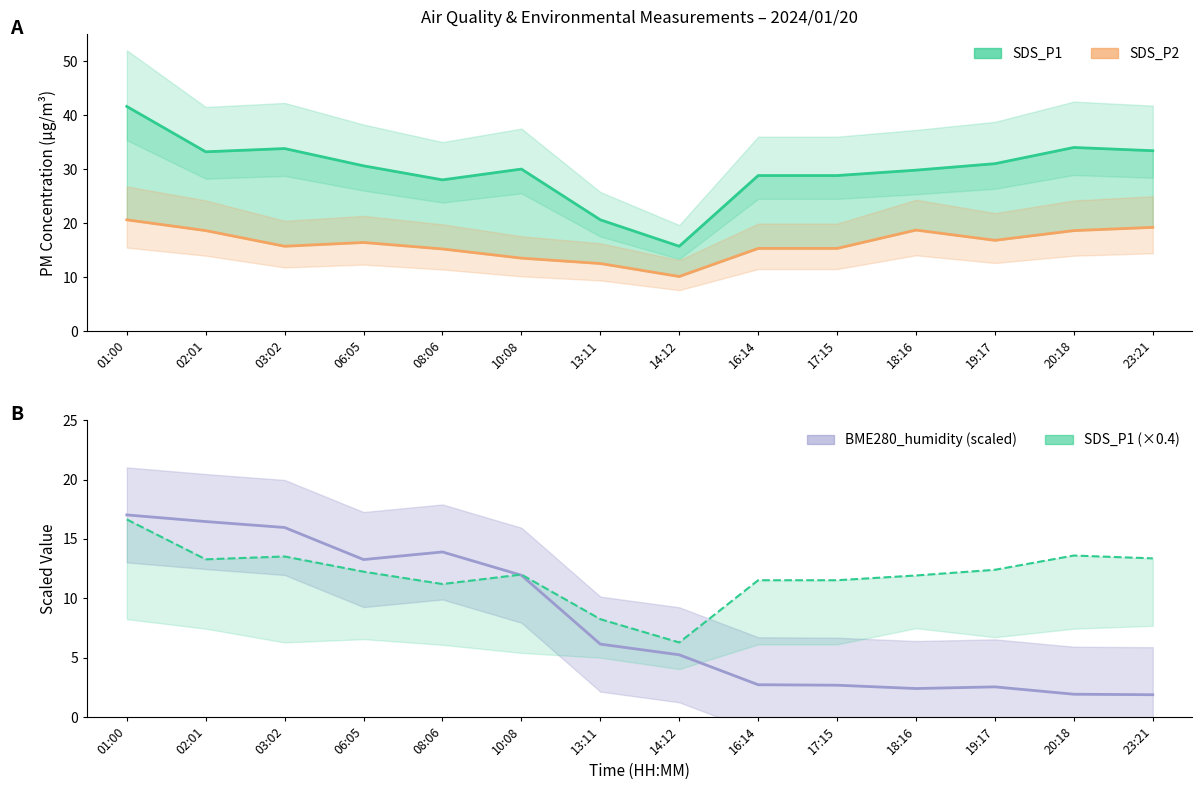

Reading right to left, list all the values displayed in this chart.

SDS_P1: 33.4	34.0	31.0	29.8	28.8	28.8	15.7	20.6	30.0	28.0	30.6	33.8	33.2	41.6
SDS_P2: 19.2	18.6	16.8	18.7	15.3	15.3	10.1	12.5	13.5	15.2	16.4	15.7	18.6	20.6
BME280_humidity (scaled): 1.9	1.9	2.5	2.4	2.7	2.7	5.2	6.1	11.9	13.9	13.3	16.0	16.5	17.0
SDS_P1 (×0.4): 13.4	13.6	12.4	11.9	11.5	11.5	6.3	8.2	12.0	11.2	12.2	13.5	13.3	16.6